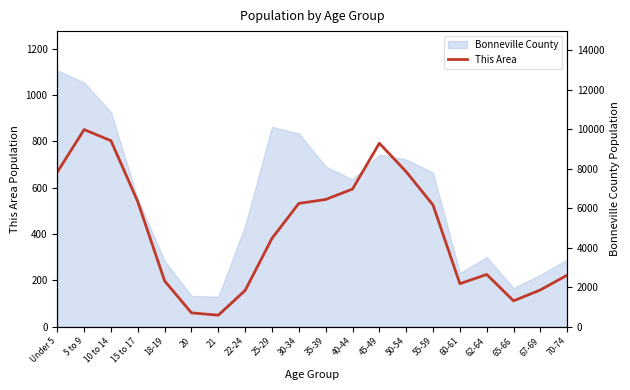

Reading left to right, what are all the values shown in this chart?

Under 5=667	5 to 9=851	10 to 14=803	15 to 17=539	18-19=197	20=59	21=49	22-24=156	25-29=381	30-34=532	35-39=549	40-44=594	45-49=792	50-54=669	55-59=525	60-61=185	62-64=225	65-66=111	67-69=158	70-74=222